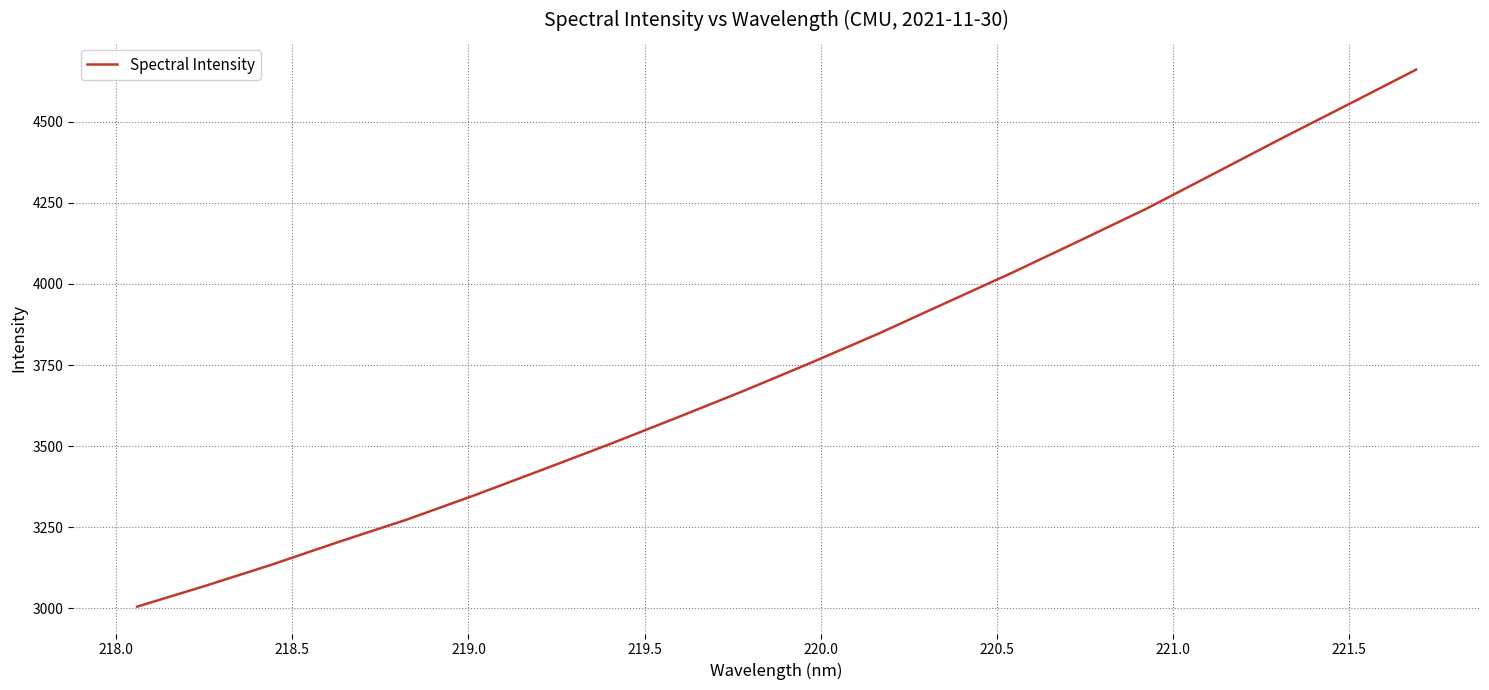

What is the difference between the maximum and minimum values?

1656.5